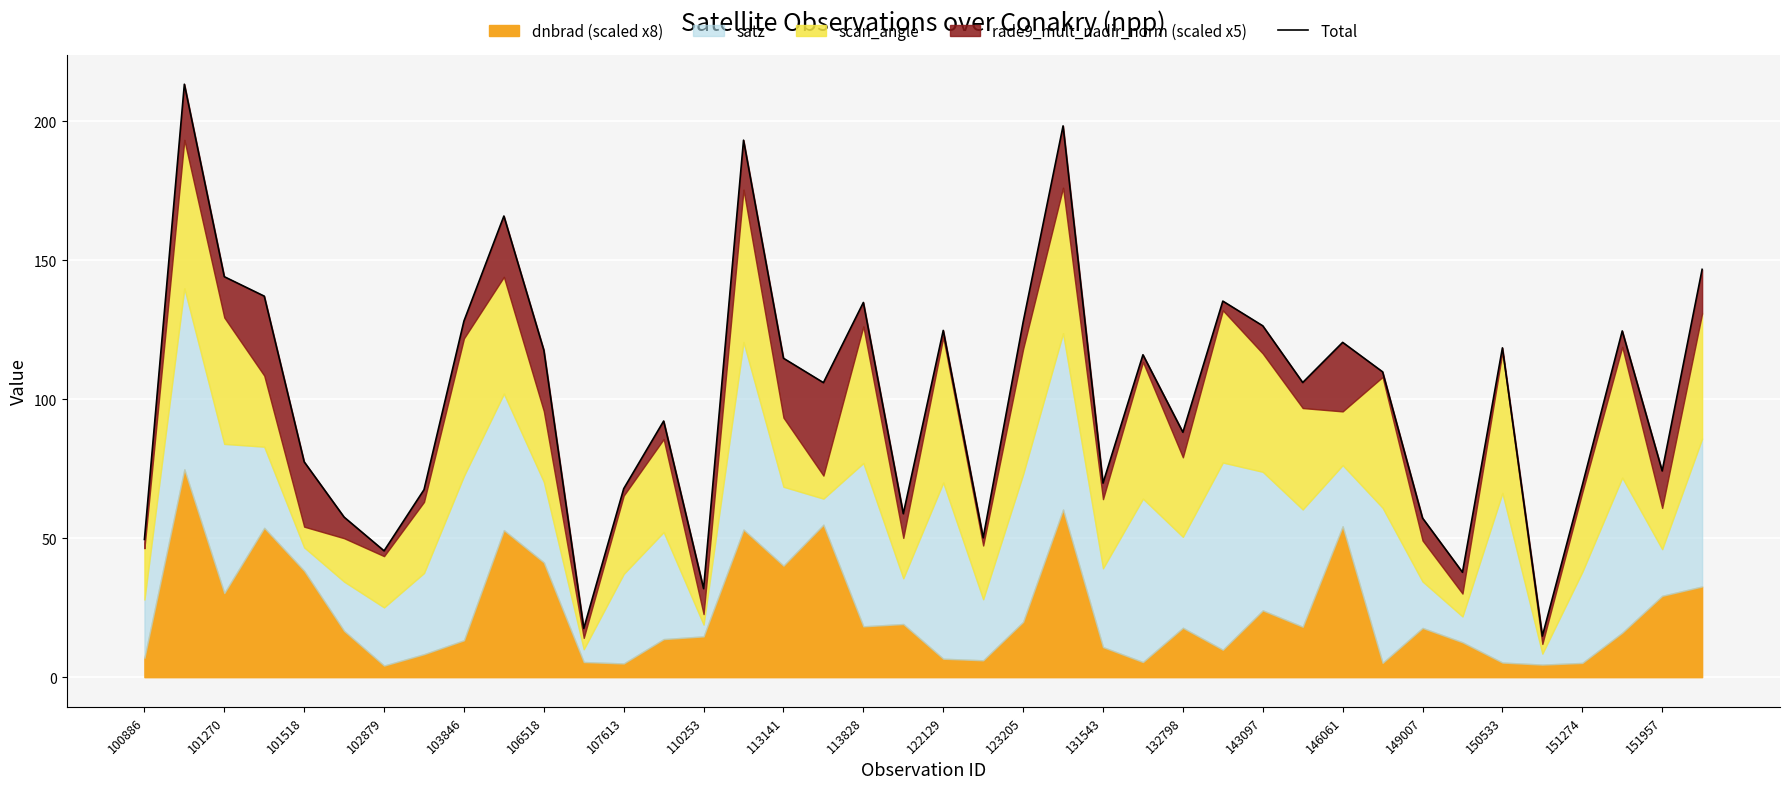

What is the difference between the maximum and minimum values?

198.5